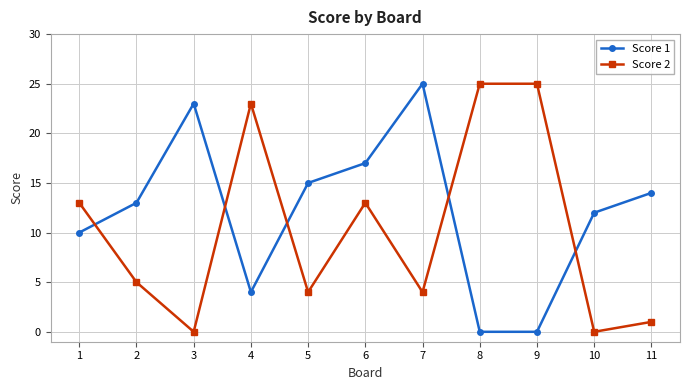

How many categories are shown in the chart?

11